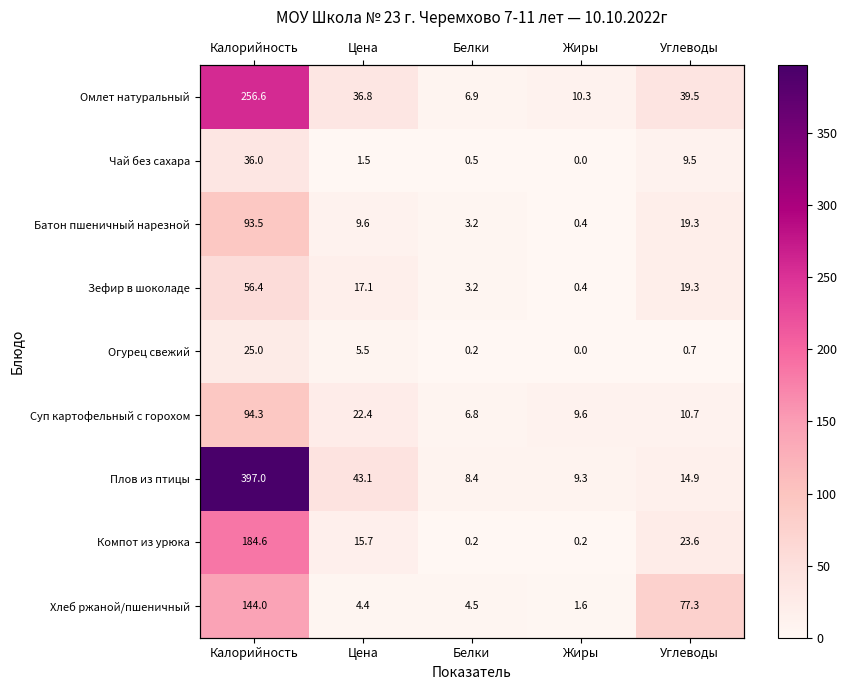

What is the maximum value for Плов из птицы?

397.0